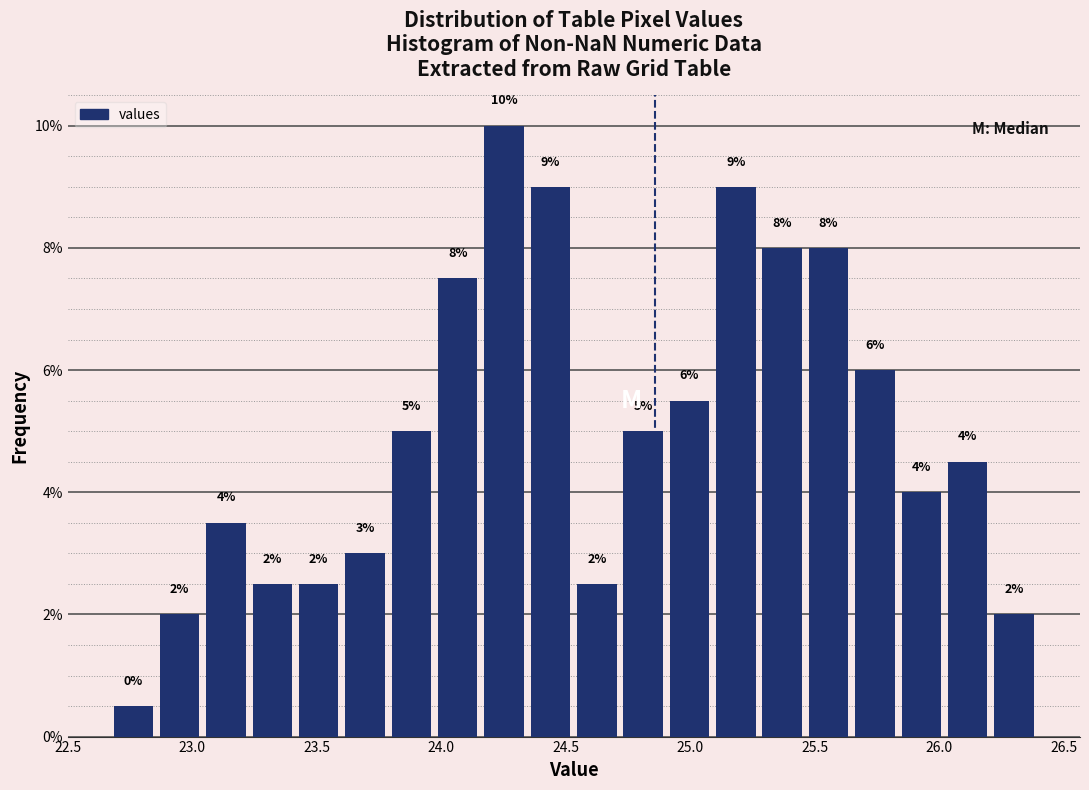

Read against the x-axis, roughly where is the centre of the tallest bar?

24.25